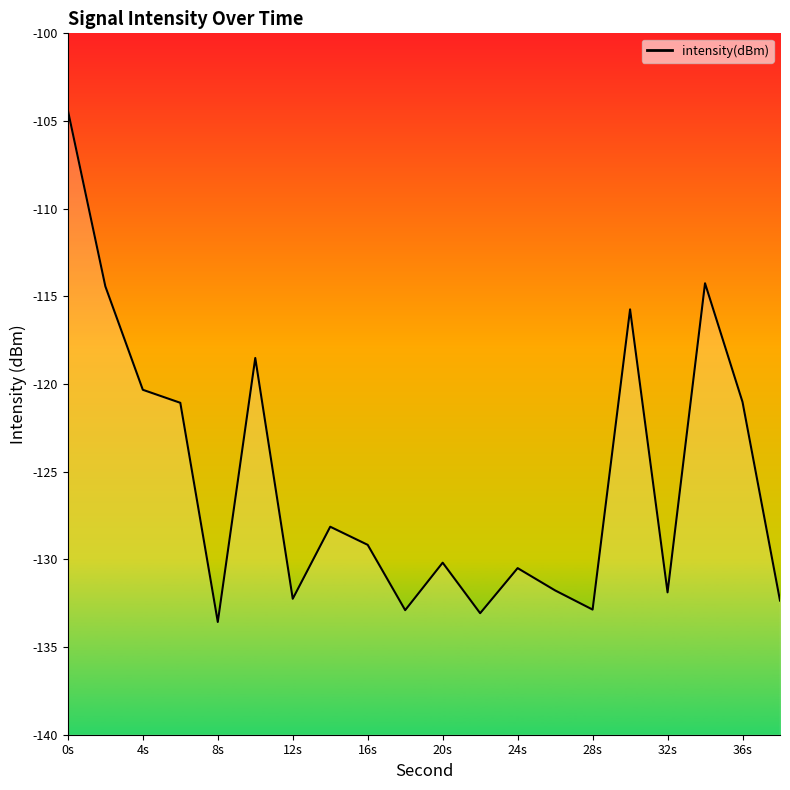

What is the change in value from 20s to 36s?

+9.2